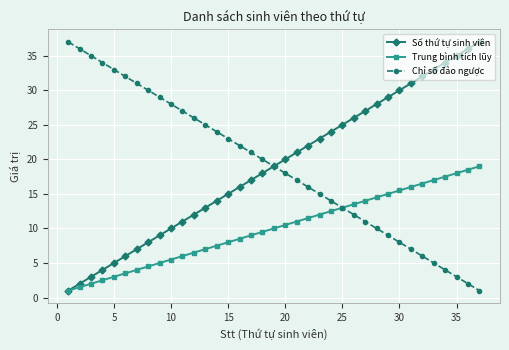

How many data points in Chỉ số đảo ngược are less than 19?

18